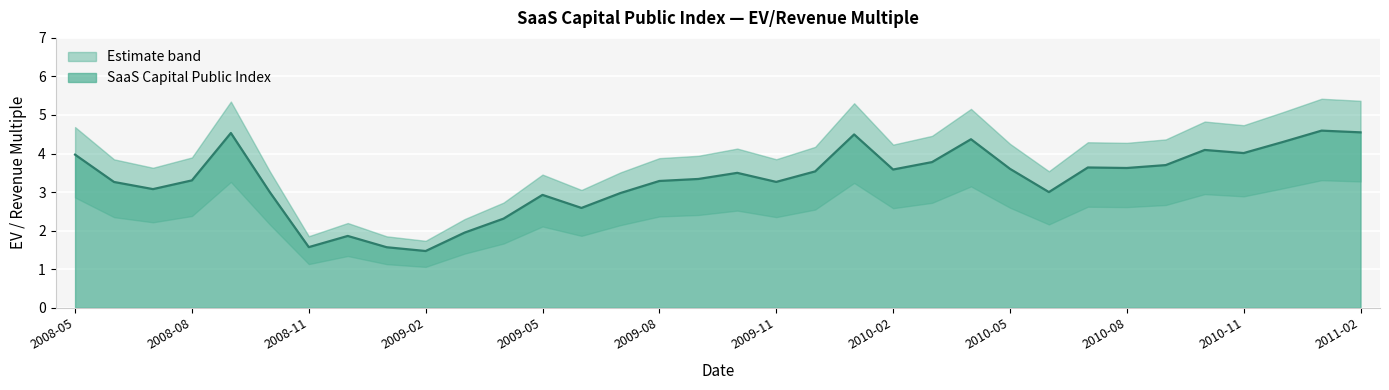

Reading right to left, list all the values displayed in this chart.

2011-02=4.5	2011-01=4.6	2010-12=4.3	2010-11=4.0	2010-10=4.1	2010-09=3.7	2010-08=3.6	2010-07=3.6	2010-06=3.0	2010-05=3.6	2010-04=4.4	2010-03=3.8	2010-02=3.6	2010-01=4.5	2009-12=3.5	2009-11=3.3	2009-10=3.5	2009-09=3.3	2009-08=3.3	2009-07=3.0	2009-06=2.6	2009-05=2.9	2009-04=2.3	2009-03=1.9	2009-02=1.5	2009-01=1.6	2008-12=1.9	2008-11=1.6	2008-10=3.0	2008-09=4.5	2008-08=3.3	2008-07=3.1	2008-06=3.3	2008-05=4.0